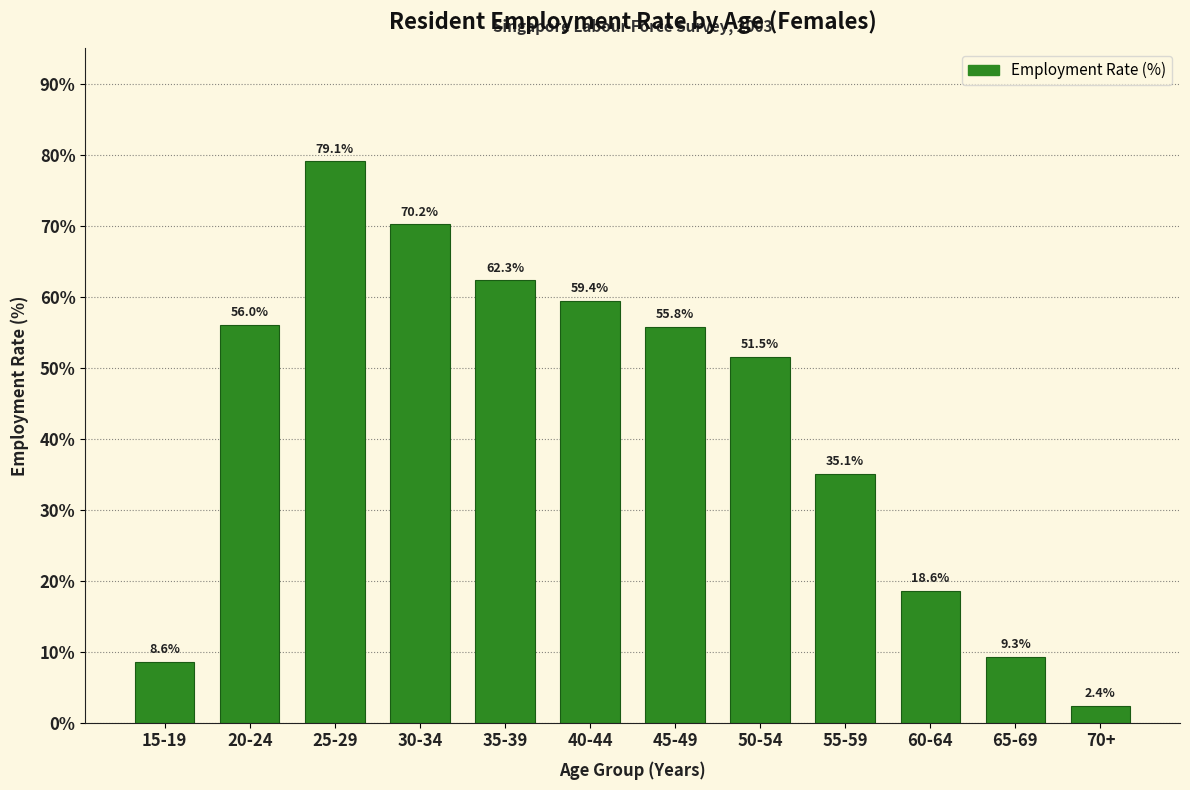

Reading left to right, extract all data points from this chart.

15-19=8.6	20-24=56.0	25-29=79.1	30-34=70.2	35-39=62.3	40-44=59.4	45-49=55.8	50-54=51.5	55-59=35.1	60-64=18.6	65-69=9.3	70+=2.4